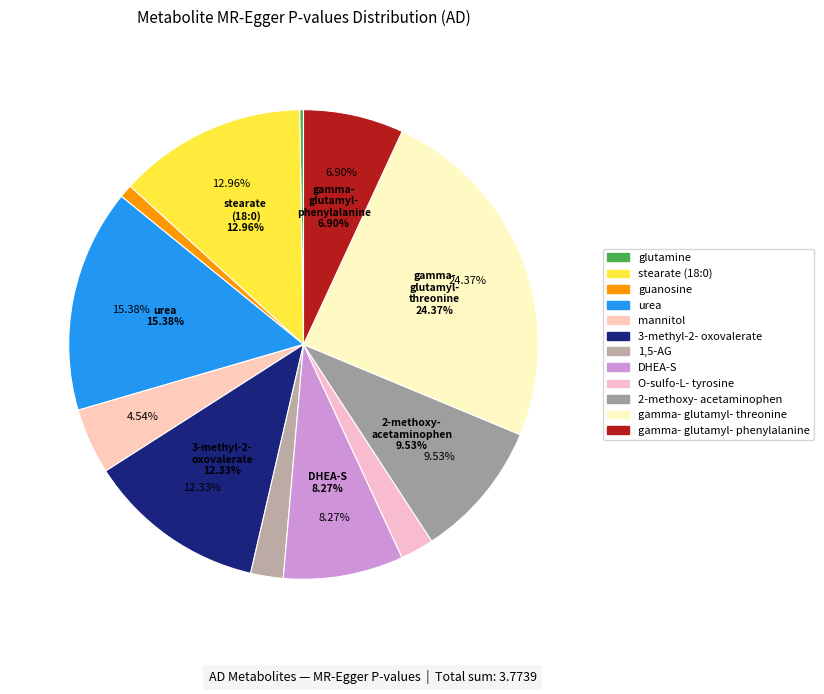

Which slice is the smallest?

glutamine